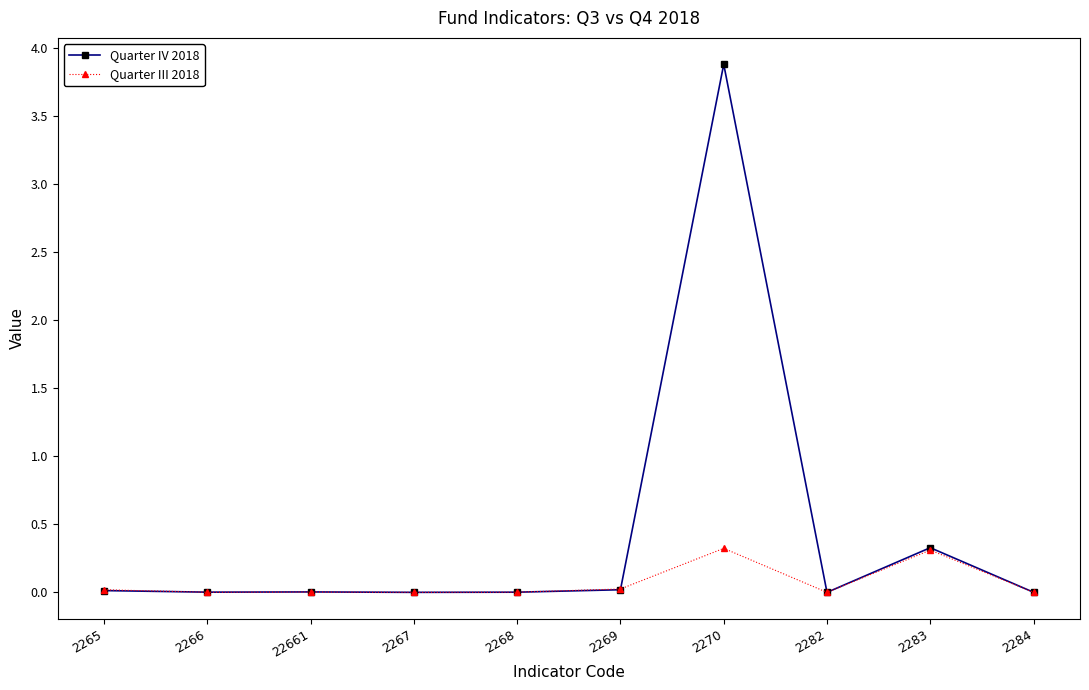

At which label is Quarter IV 2018 closest to 1?

2283